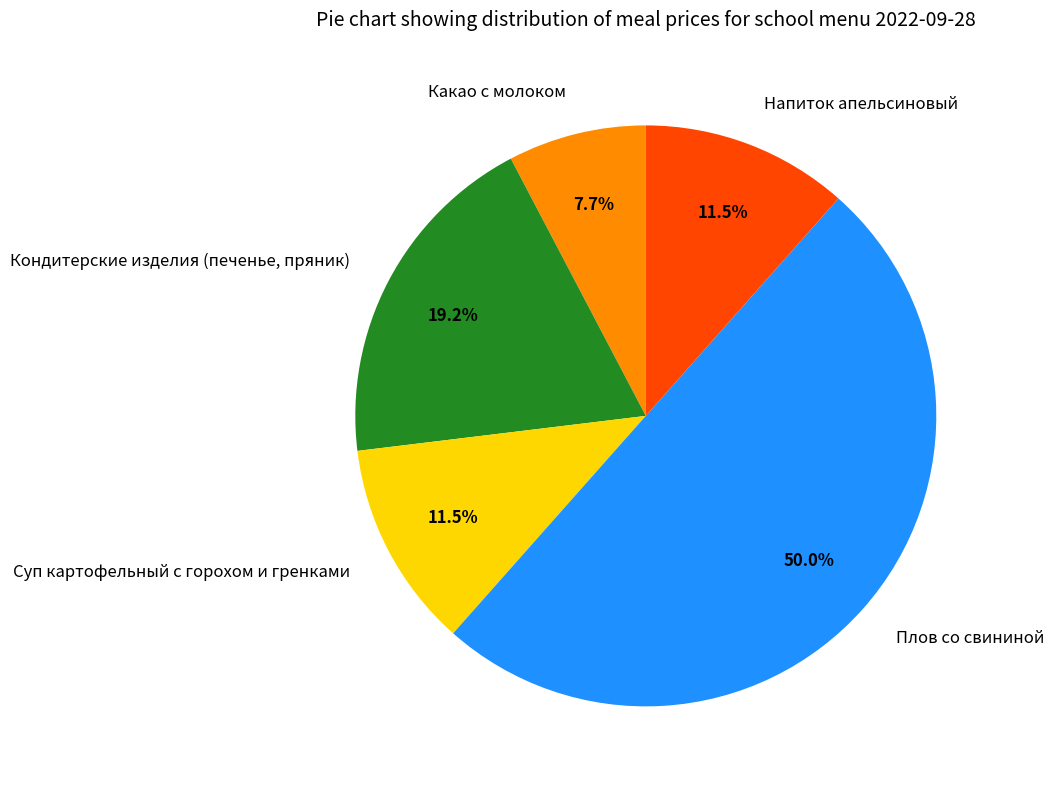

What is the ratio of the value at Напиток апельсиновый to the value at Кондитерские изделия (печенье, пряник)?

0.6